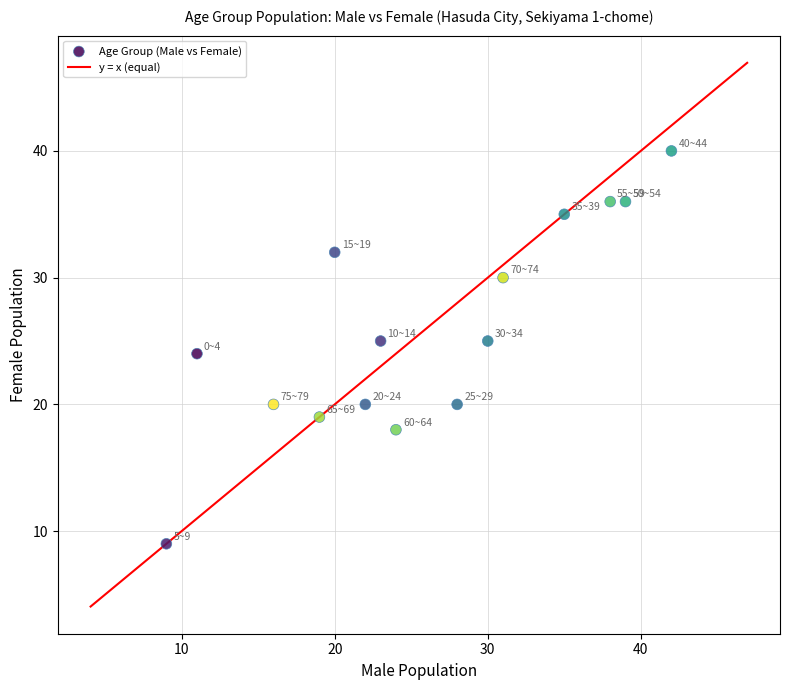

What is the range of Y values (max minus min)?

31